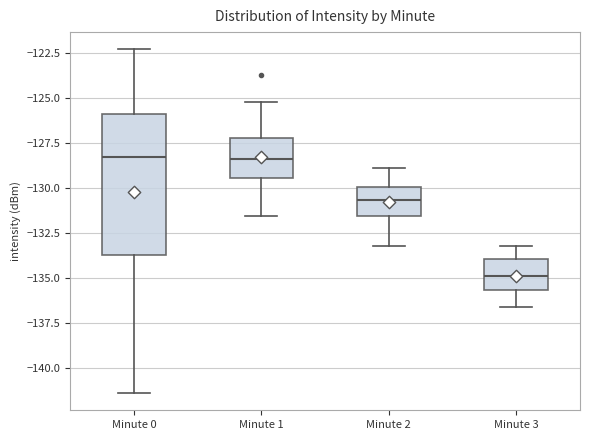

Comparing the boxes themselves (not the whiskers), which one is the tallest?

Minute 0